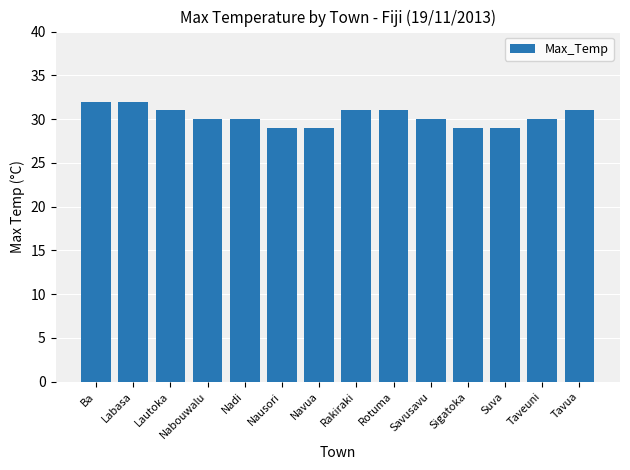

Reading right to left, what are all the values shown in this chart?

Tavua=31	Taveuni=30	Suva=29	Sigatoka=29	Savusavu=30	Rotuma=31	Rakiraki=31	Navua=29	Nausori=29	Nadi=30	Nabouwalu=30	Lautoka=31	Labasa=32	Ba=32